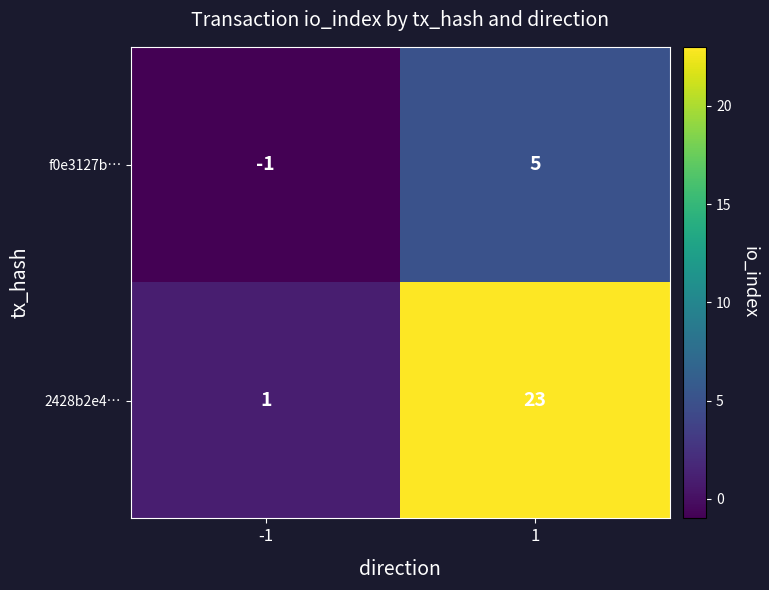

Reading left to right, what are all the values shown in this chart?

f0e3127b…: -1	5
2428b2e4…: 1	23